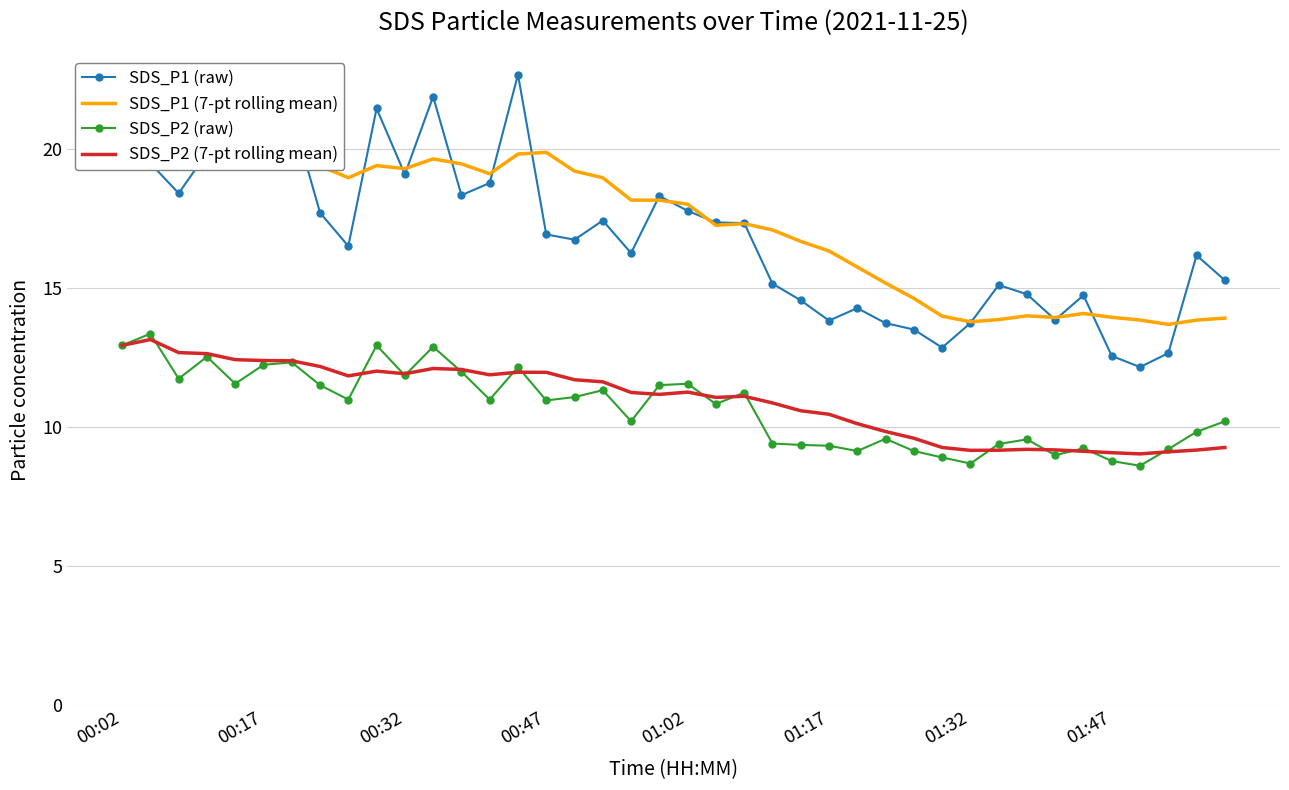

What are all the series names shown in the legend?

SDS_P1 (raw), SDS_P1 (7-pt rolling mean), SDS_P2 (raw), SDS_P2 (7-pt rolling mean)